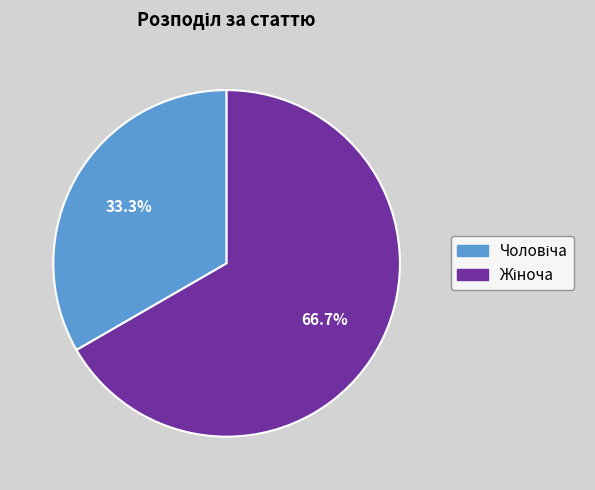

Is there a majority slice in this chart?

Yes